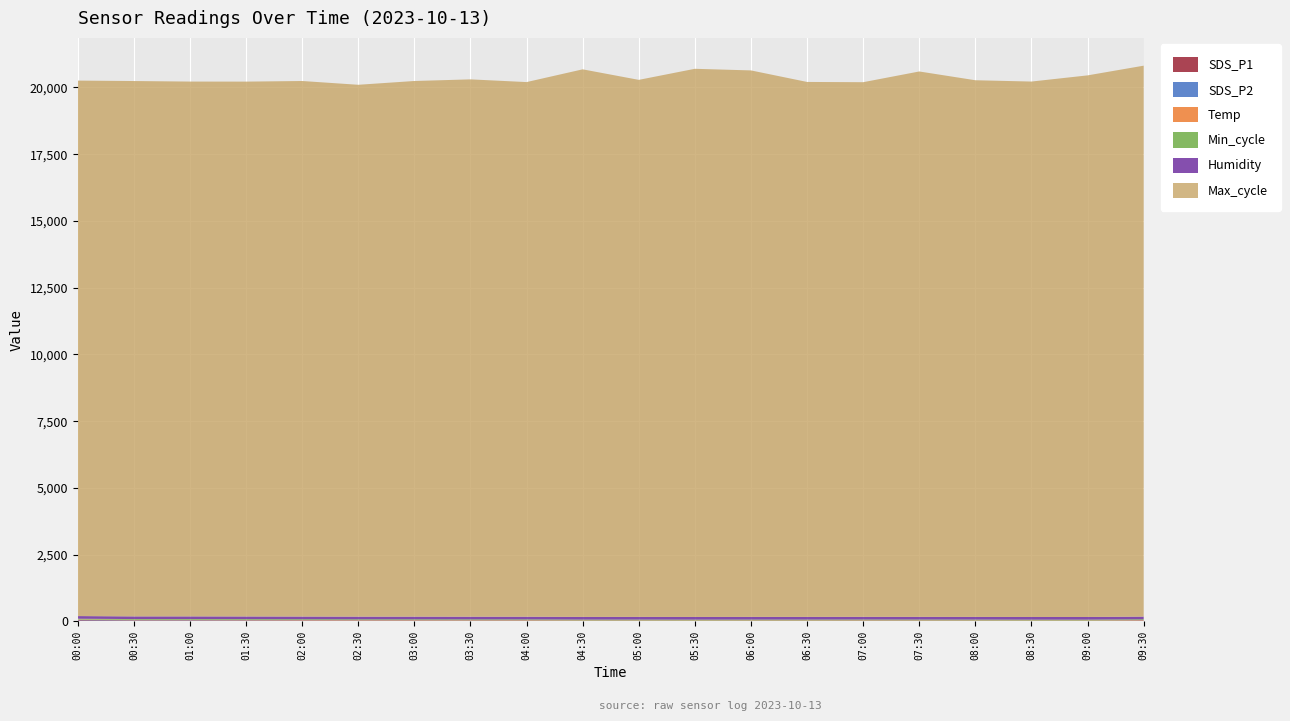

Reading left to right, extract all data points from this chart.

SDS_P1: 00:00=39.5	00:30=29.7	01:00=28.6	01:30=26.9	02:00=25.1	02:30=21.8	03:00=22.4	03:30=20.2	04:00=21.3	04:30=14.9	05:00=15.4	05:30=13.4	06:00=15.8	06:30=16.0	07:00=17.7	07:30=16.1	08:00=14.9	08:30=12.4	09:00=12.9	09:30=24.5
SDS_P2: 00:00=15.5	00:30=13.3	01:00=14.2	01:30=12.9	02:00=11.3	02:30=11.2	03:00=10.1	03:30=10.5	04:00=8.7	04:30=7.2	05:00=7.4	05:30=6.8	06:00=6.7	06:30=6.4	07:00=7.7	07:30=8.1	08:00=7.5	08:30=6.8	09:00=6.7	09:30=10.1
Temp: 00:00=14.7	00:30=14.7	01:00=14.8	01:30=15.0	02:00=15.3	02:30=15.4	03:00=15.5	03:30=15.5	04:00=15.6	04:30=15.8	05:00=15.8	05:30=16.0	06:00=16.0	06:30=16.1	07:00=15.8	07:30=15.9	08:00=15.9	08:30=16.1	09:00=16.0	09:30=15.6
Min_cycle: 00:00=28.0	00:30=28.0	01:00=28.0	01:30=28.0	02:00=28.0	02:30=28.0	03:00=28.0	03:30=28.0	04:00=28.0	04:30=28.0	05:00=28.0	05:30=28.0	06:00=28.0	06:30=28.0	07:00=28.0	07:30=28.0	08:00=28.0	08:30=28.0	09:00=28.0	09:30=28.0
Humidity: 00:00=99.9	00:30=99.9	01:00=99.9	01:30=99.9	02:00=99.9	02:30=99.9	03:00=99.9	03:30=99.9	04:00=99.9	04:30=99.9	05:00=99.9	05:30=99.9	06:00=99.9	06:30=99.9	07:00=99.9	07:30=99.9	08:00=99.9	08:30=99.9	09:00=99.9	09:30=99.9
Max_cycle: 00:00=20060.0	00:30=20056.0	01:00=20036.0	01:30=20037.0	02:00=20063.0	02:30=19925.0	03:00=20067.0	03:30=20130.0	04:00=20029.0	04:30=20514.0	05:00=20119.0	05:30=20536.0	06:00=20473.0	06:30=20041.0	07:00=20029.0	07:30=20432.0	08:00=20105.0	08:30=20059.0	09:00=20290.0	09:30=20639.0